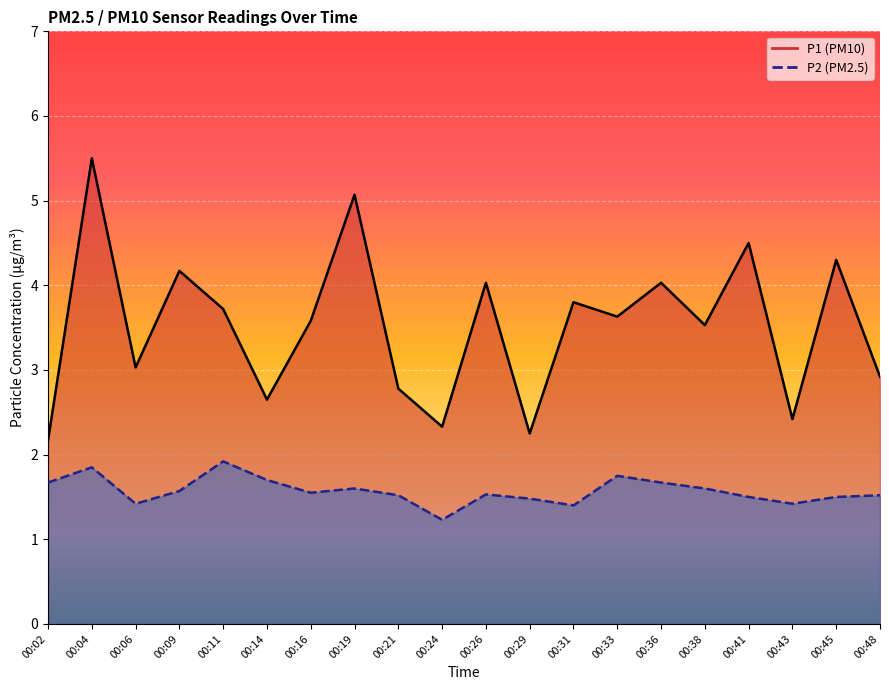

The P1 series shows 1.6 at 00:16. True or false?

False